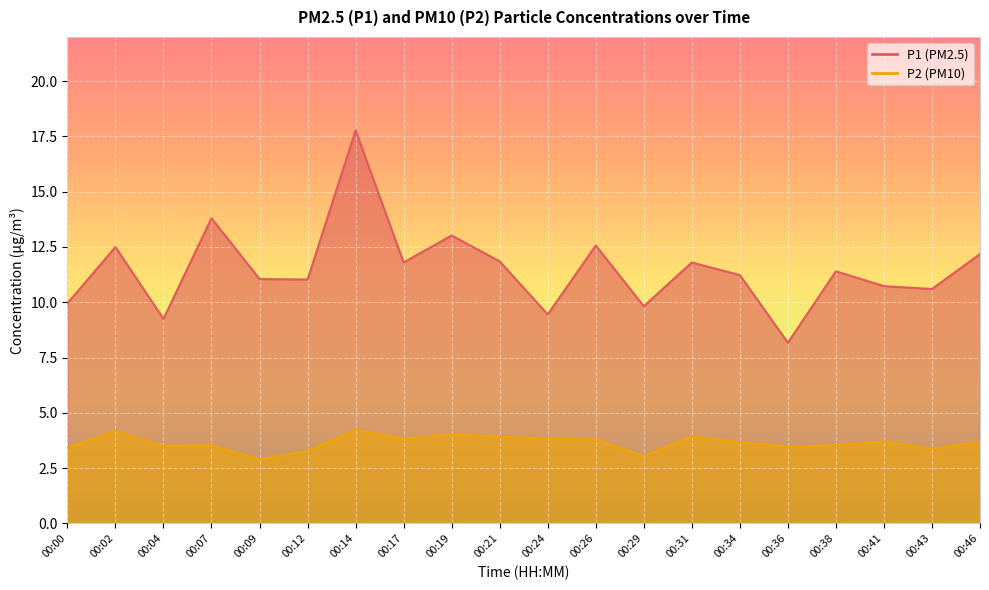

Is it true that P2 equals 2.2 at 00:43?

False